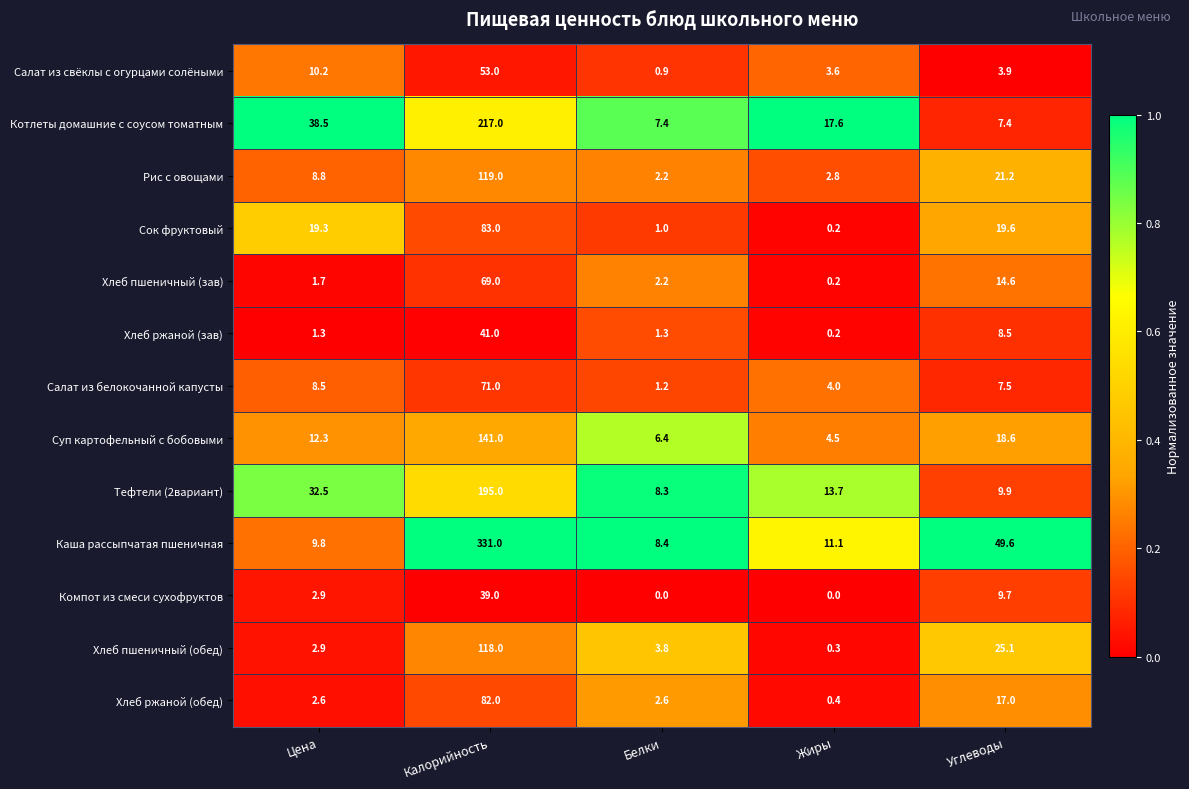

Where is Каша рассыпчатая пшеничная nearest to the value 169?

Углеводы